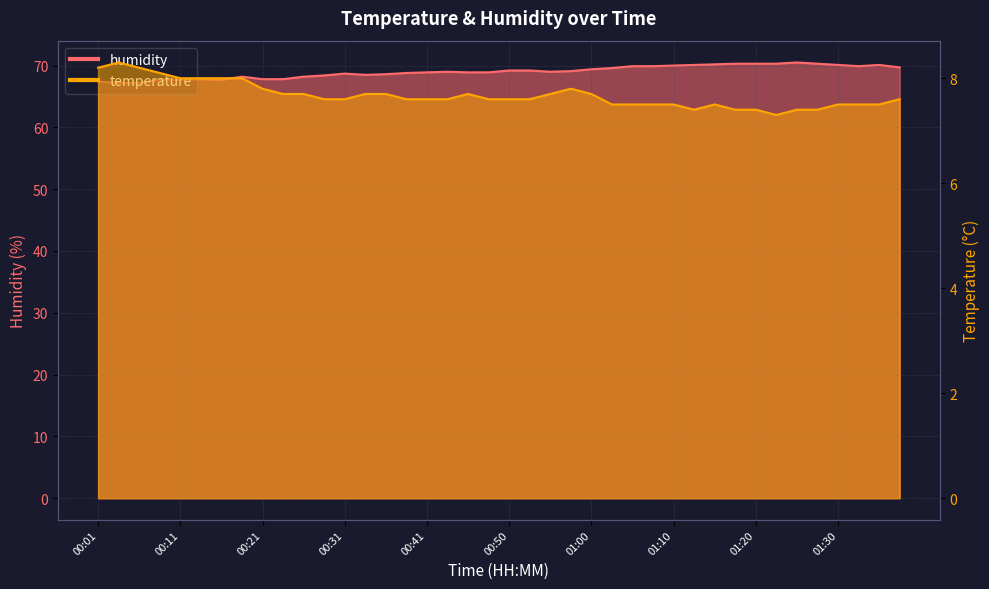

How many data points in humidity are less than 69?

19